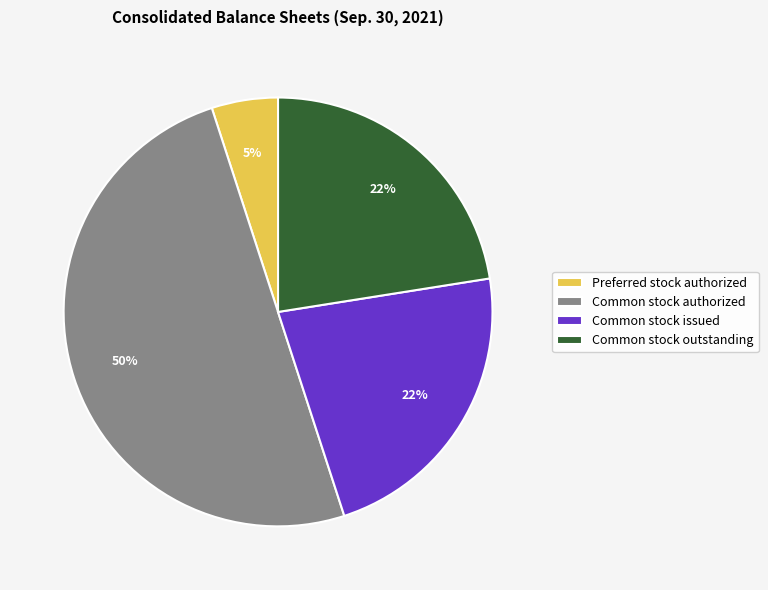

To the nearest percent, what percentage of the pie is Preferred stock authorized?

5%